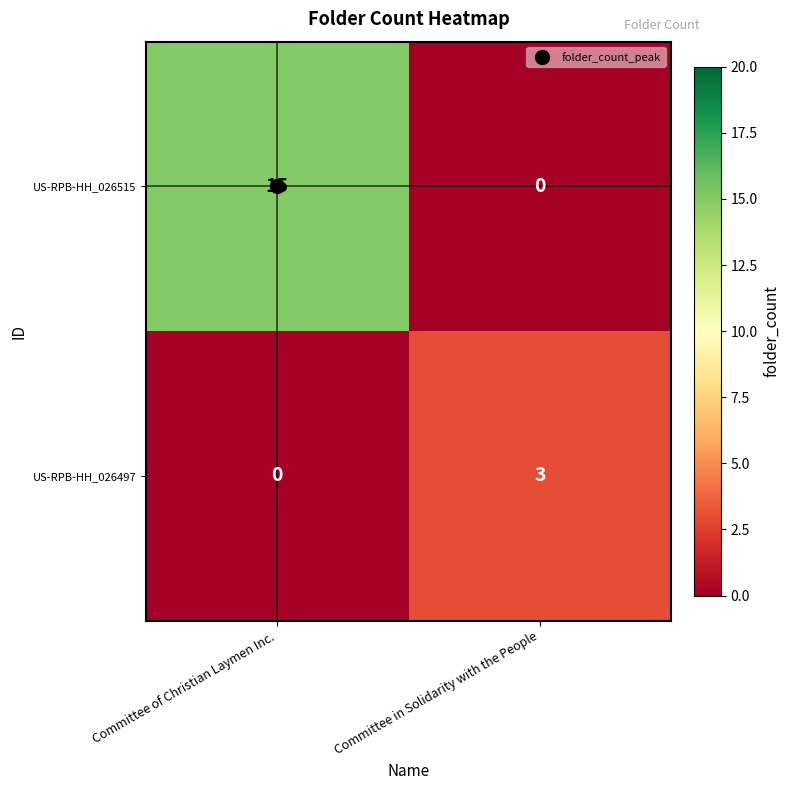

What is the sum of the US-RPB-HH_026497 values at Committee of Christian Laymen Inc. and Committee in Solidarity with the People?

3